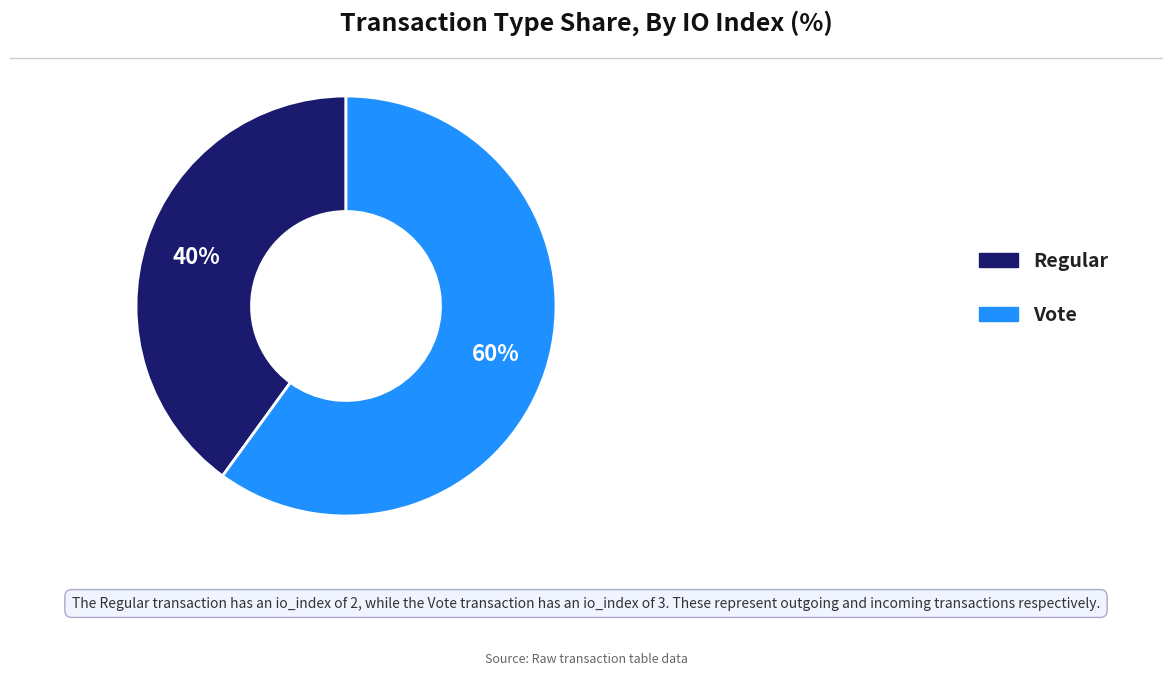

Which category has the smallest portion of the pie?

Regular